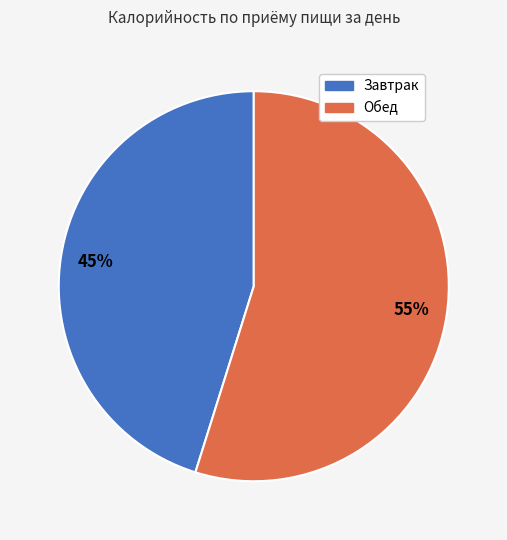

Is it true that Завтрак is 45% of the pie?

True